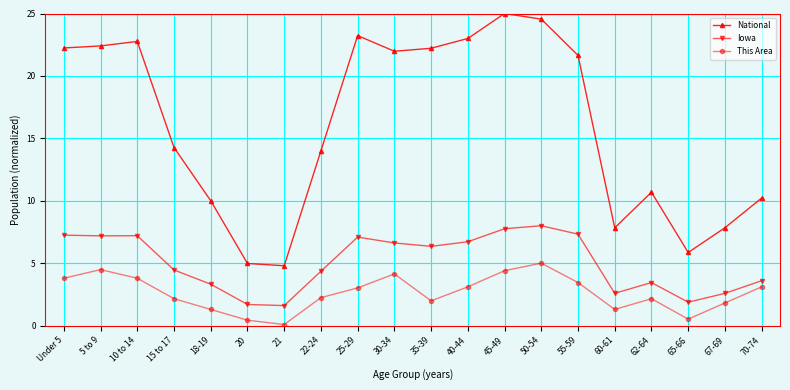

True or false: Iowa has more than 0 interior local peaks.

True